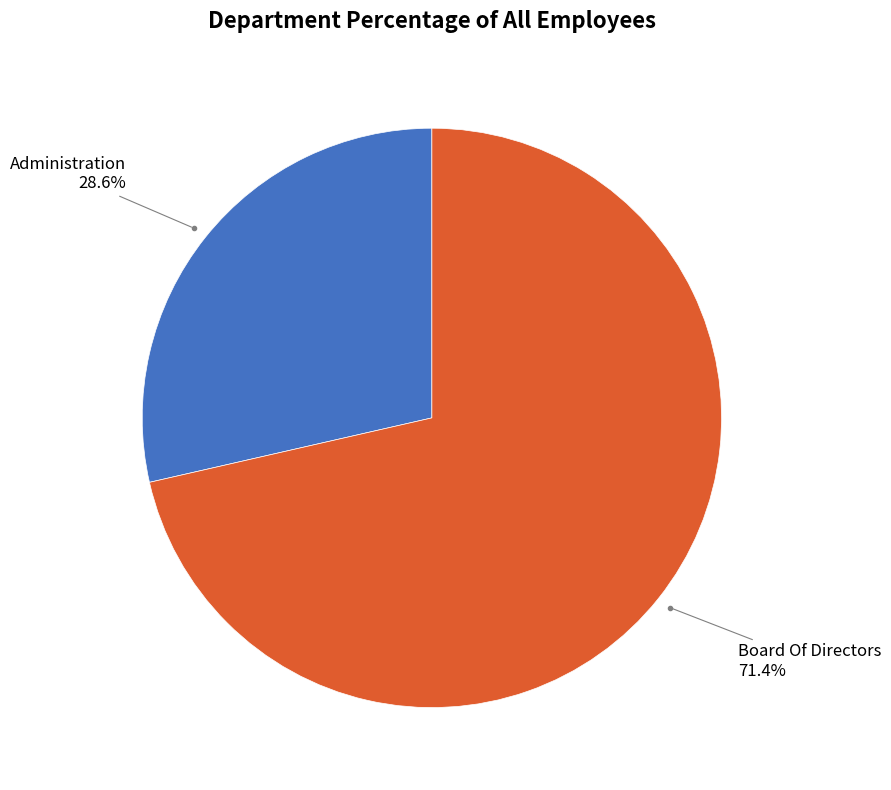

Is there a majority slice in this chart?

Yes